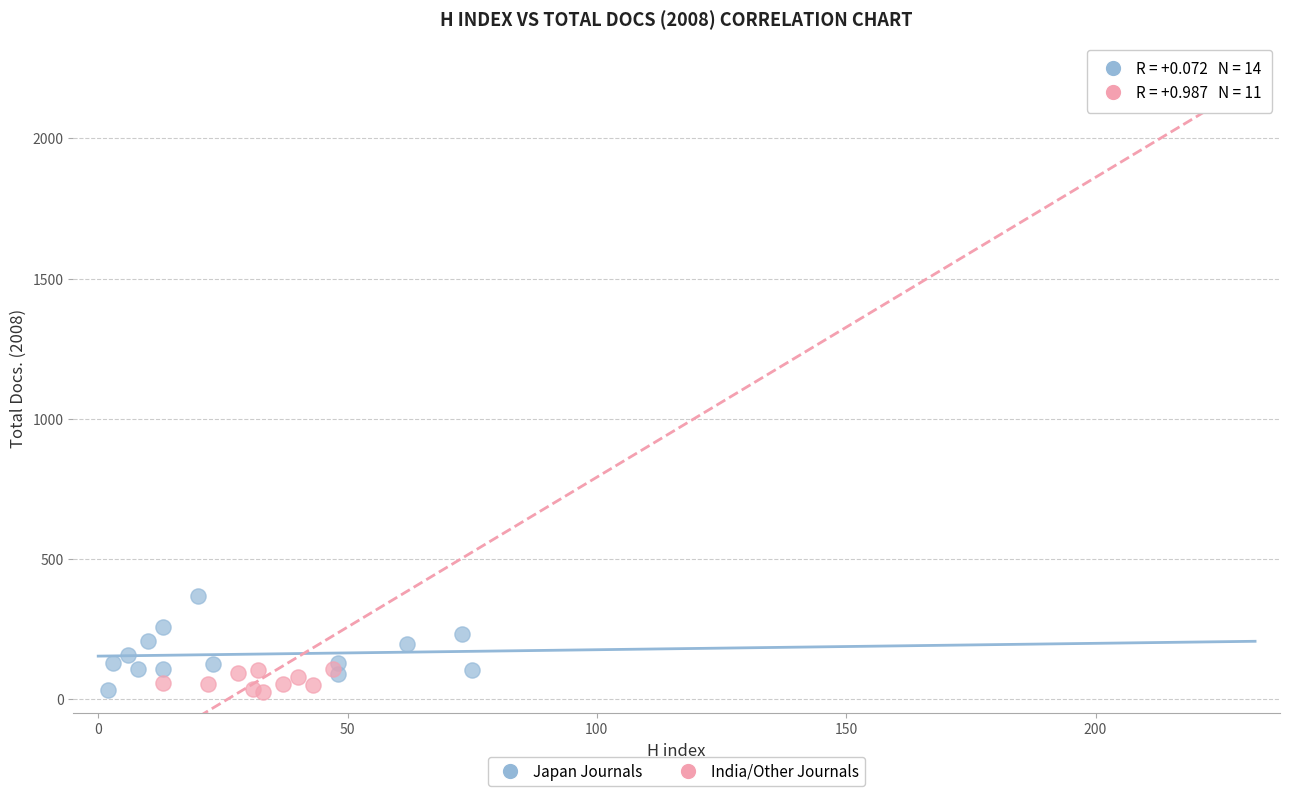

Which series reaches the maximum Y coordinate?

India/Other Journals